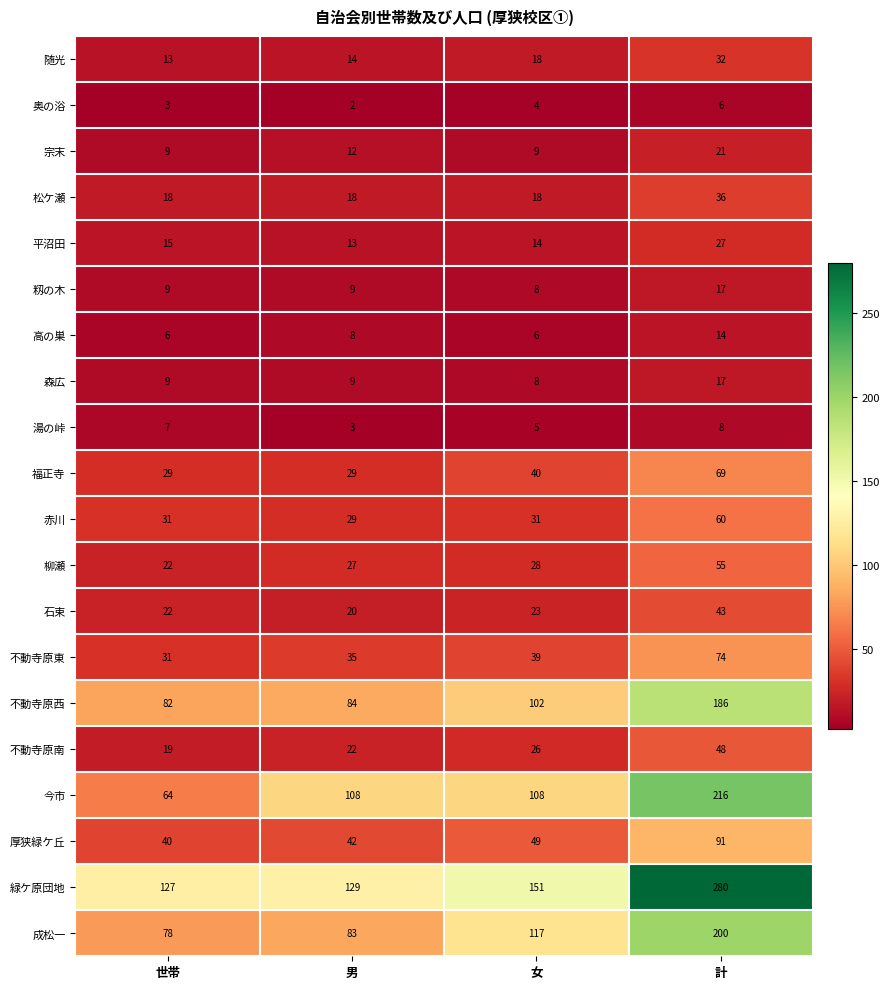

At how many categories does at least one series exceed 244?

1